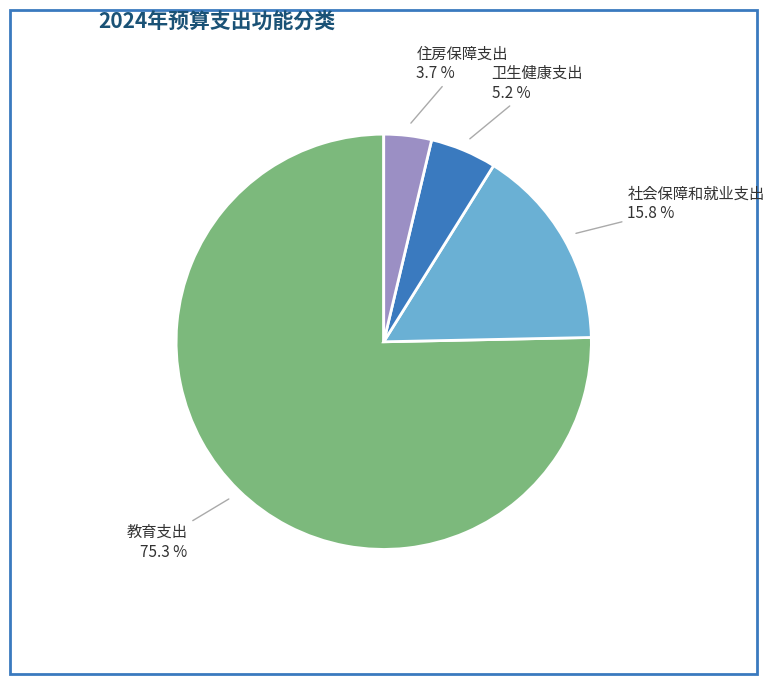

Combined, do 卫生健康支出 and 社会保障和就业支出 account for over 50%?

No